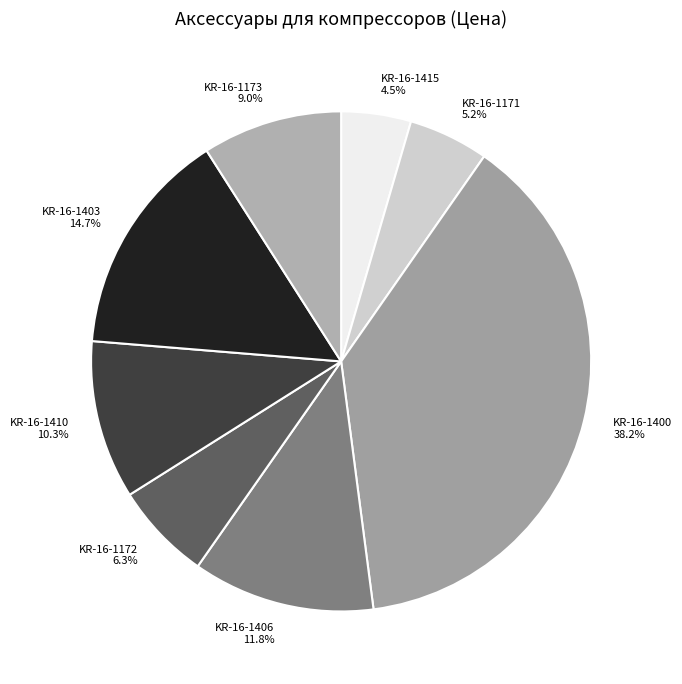

Does KR-16-1172 account for over 50% of the chart?

No